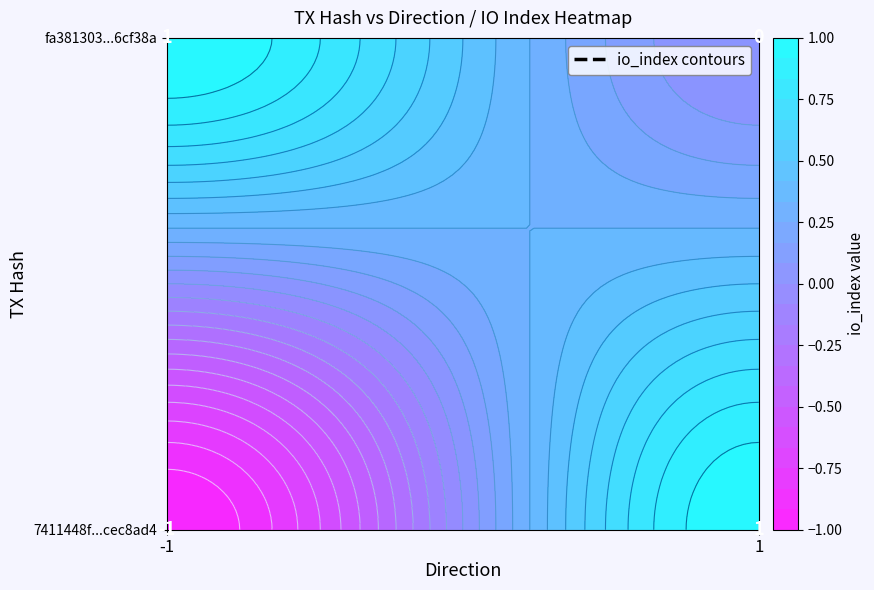

Which series has the largest total across all categories?

fa381303430822acc828227c7138e99dd6cf38a